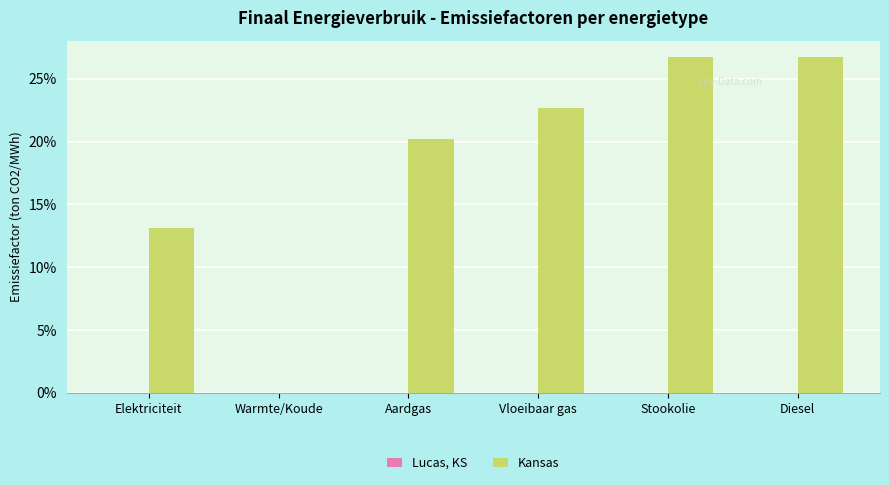

At which category does the chart reach its peak across all series?

Stookolie